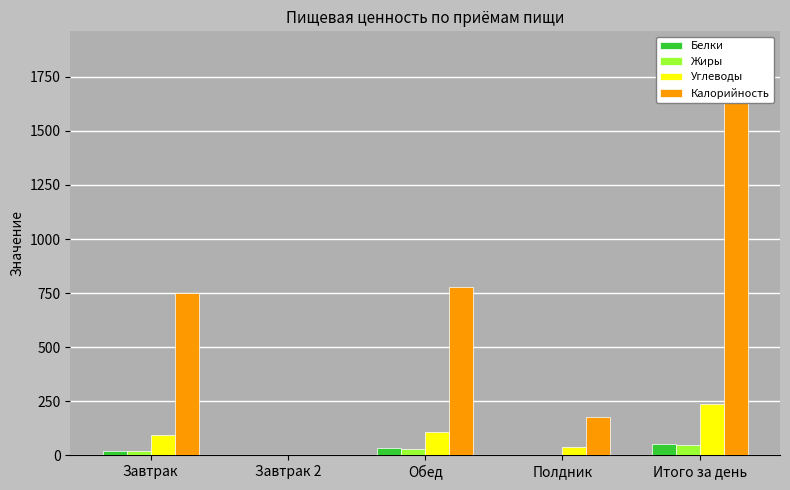

What is the difference between the second highest and minimum values in the Углеводы series?

107.1